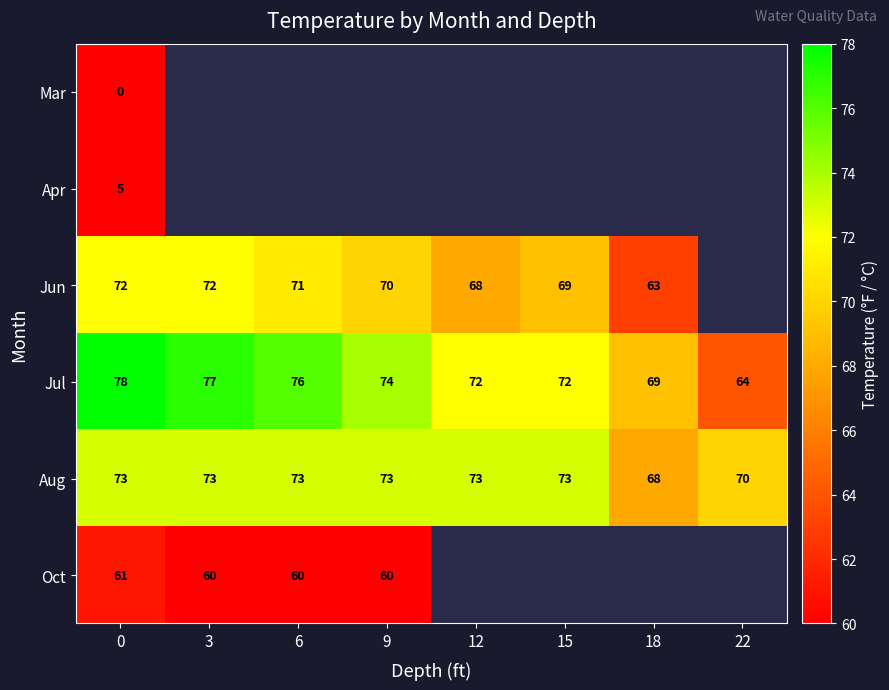

True or false: Oct has a value of 61.0 at 0.

True